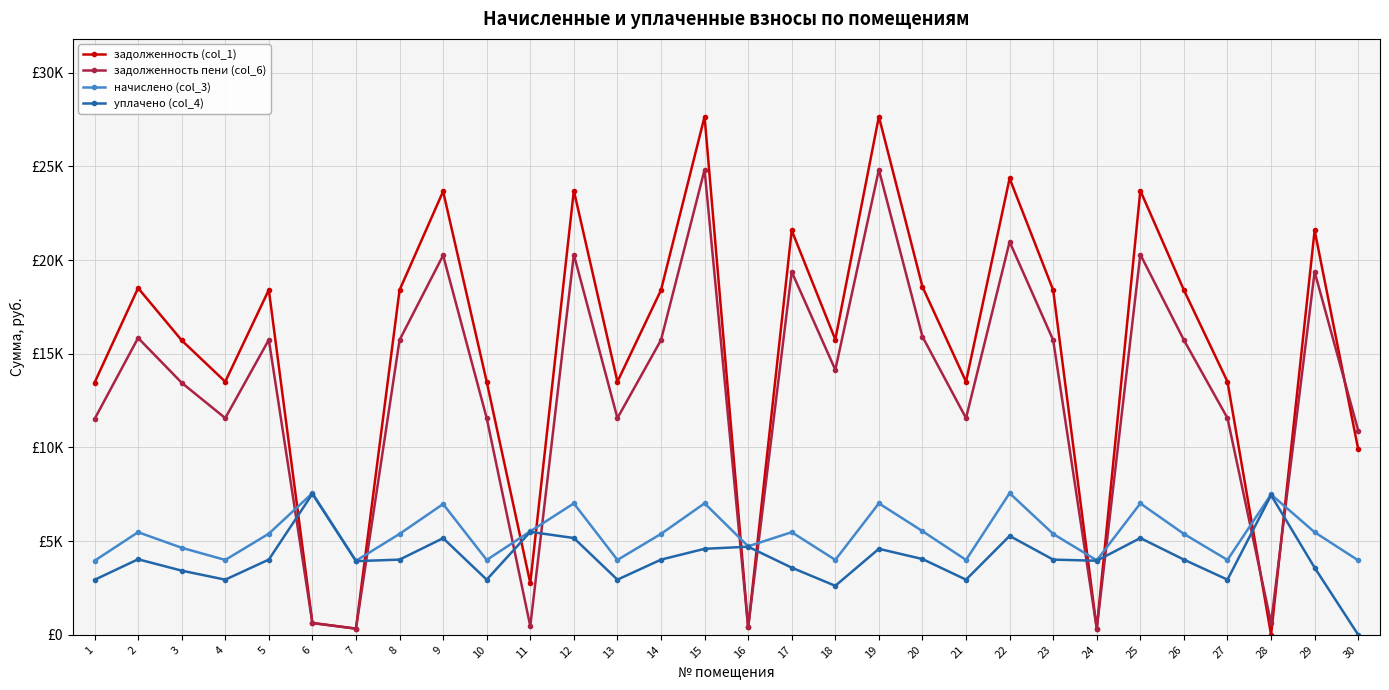

Reading right to left, what are all the values shown in this chart?

задолженность (col_1): 30=9908.5	29=21589.4	28=0.0	27=13512.5	26=18401.4	25=23713.0	24=331.2	23=18401.4	22=24366.8	21=13512.5	20=18578.4	19=27662.3	18=15763.4	17=21589.4	16=393.8	15=27662.3	14=18401.4	13=13512.5	12=23713.0	11=2761.6	10=13512.5	9=23672.2	8=18401.4	7=329.3	6=630.1	5=18415.1	4=13512.5	3=15721.0	2=18510.4	1=13458.0
задолженность пени (col_6): 30=10902.1	29=19375.9	28=624.4	27=11567.9	26=15734.3	25=20300.6	24=331.2	23=15734.3	22=20978.2	21=11567.9	20=15917.8	19=24826.1	18=14147.2	17=19375.9	16=393.8	15=24826.1	14=15734.3	13=11567.9	12=20300.6	11=460.3	10=11567.9	9=20258.3	8=15734.3	7=329.3	6=630.1	5=15748.5	4=11567.9	3=13457.2	2=15847.2	1=11511.5
начислено (col_3): 30=3974.4	29=5477.6	28=7493.3	27=3997.2	26=5386.6	25=7015.0	24=3974.4	23=5386.6	22=7561.7	21=3997.2	20=5534.5	19=7018.4	18=3999.5	17=5477.6	16=4726.1	15=7018.4	14=5386.6	13=3997.2	12=7015.0	11=5523.2	10=3997.2	9=6980.9	8=5386.6	7=3951.6	6=7561.7	5=5398.0	4=3997.2	3=4646.3	2=5477.6	1=3951.6
уплачено (col_4): 30=0.0	29=3583.0	28=7457.1	27=2943.9	26=4013.8	25=5166.2	24=3955.2	23=4013.8	22=5279.0	21=2943.9	20=4044.3	19=4590.8	18=2616.1	17=3583.0	16=4703.2	15=4590.8	14=4013.8	13=2943.9	12=5166.2	11=5496.6	10=2943.9	9=5159.1	8=4013.8	7=3932.5	6=7525.2	5=4016.1	4=2943.9	3=3425.4	2=4032.6	1=2934.5